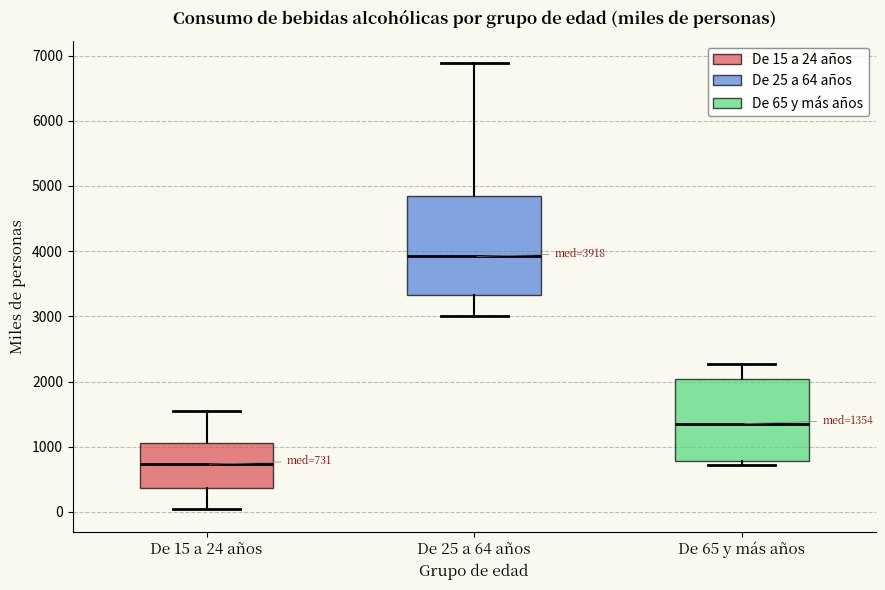

Comparing the boxes themselves (not the whiskers), which one is the tallest?

De 25 a 64 años